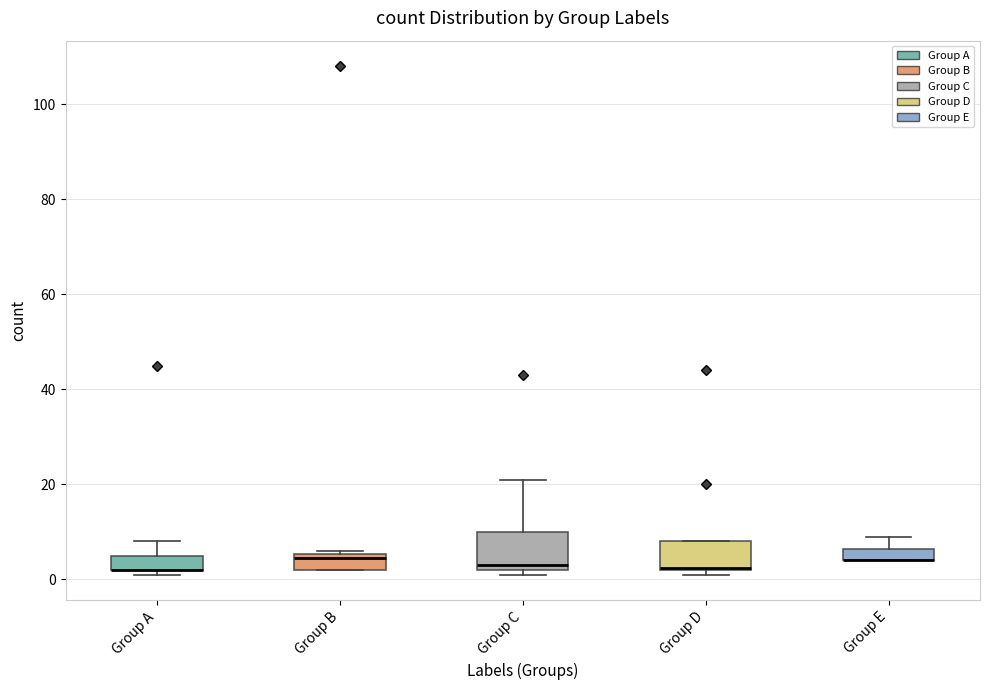

Where does the upper whisker of the box for Group C end on the y-axis? The values are not printed on the chart, so give them approximately, as read against the axis.

22